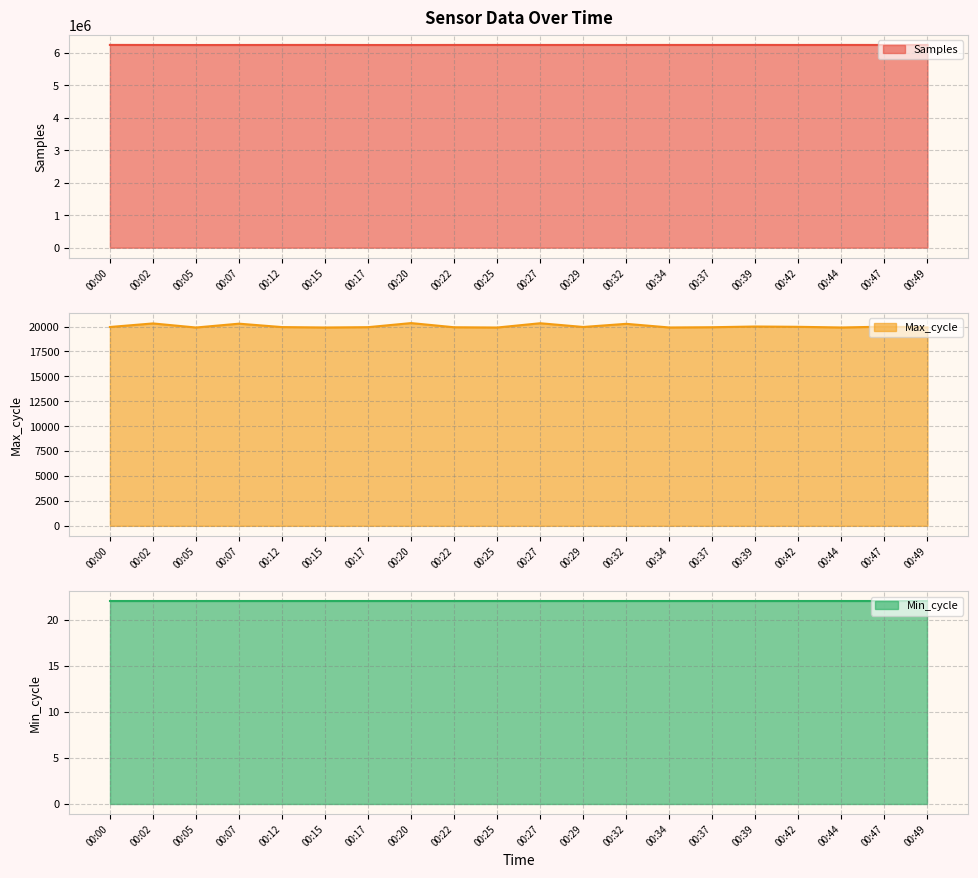

True or false: Samples and Max_cycle cross at least once.

False